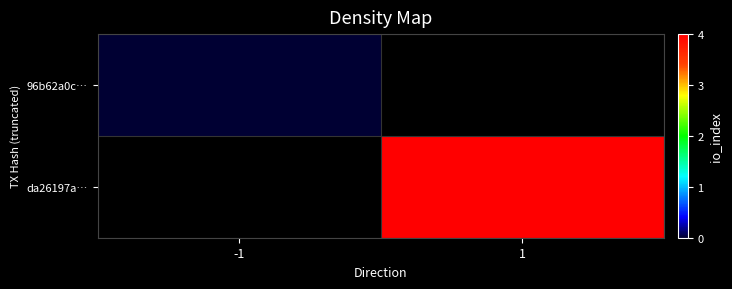

Is the value of da26197a… at -1 greater than the value of 96b62a0c… at 1?

No